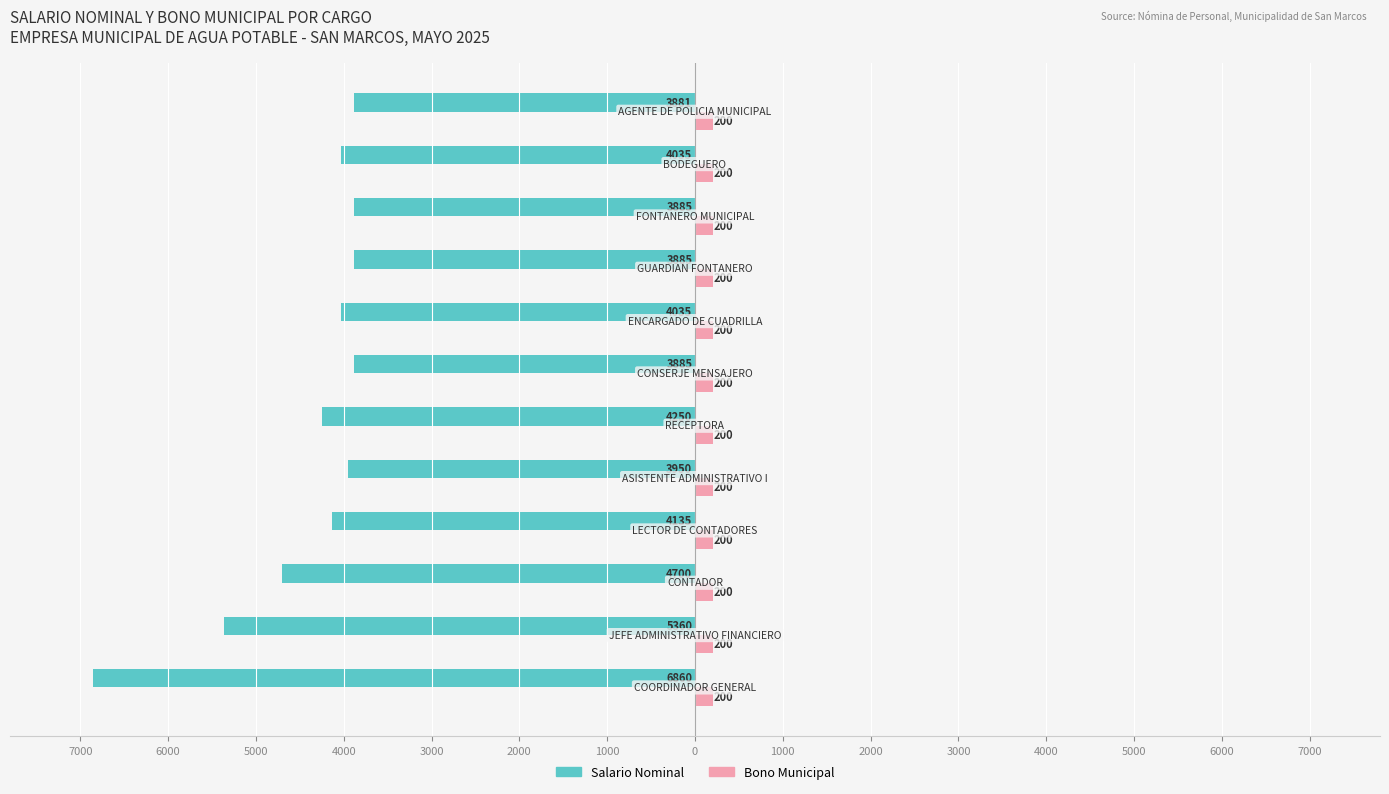

Which series has the largest range (max minus min)?

Salario Nominal